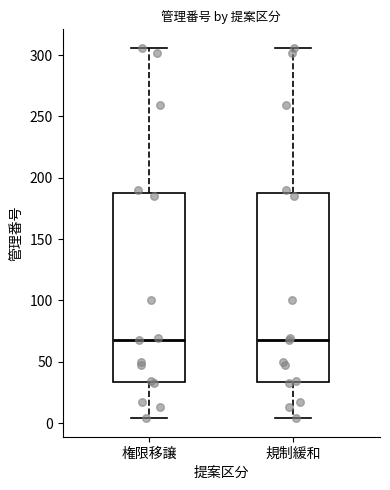

Reading left to right, transcribe this box plot: for each box, give where its median line is, the range the box spans, and where its two whiskers end, as read against the y-axis. The values are not printed on the chart, so give them approximately, as read against the axis.

権限移譲: median 70, box 35 to 190, whiskers 5 to 305
規制緩和: median 70, box 35 to 190, whiskers 5 to 305